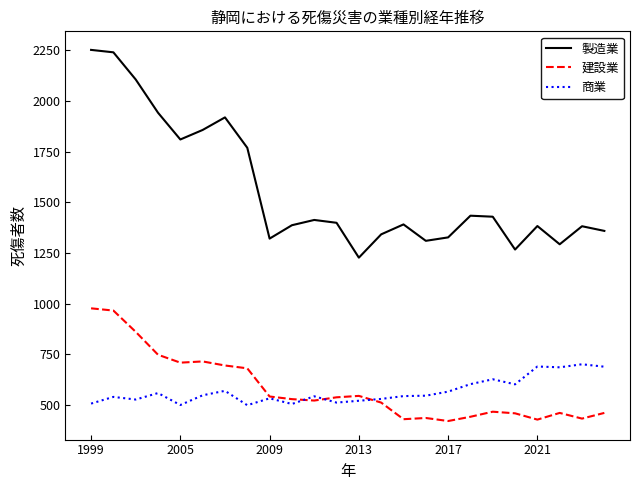

Which series has the largest range (max minus min)?

製造業